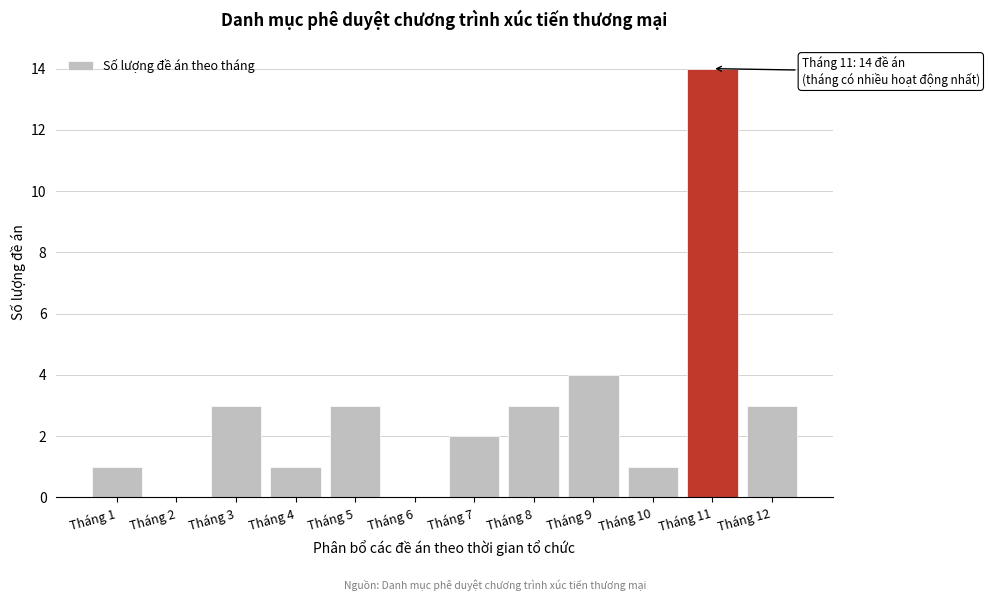

Over which range of the x-axis is the bar tallest?

10.5 to 11.5